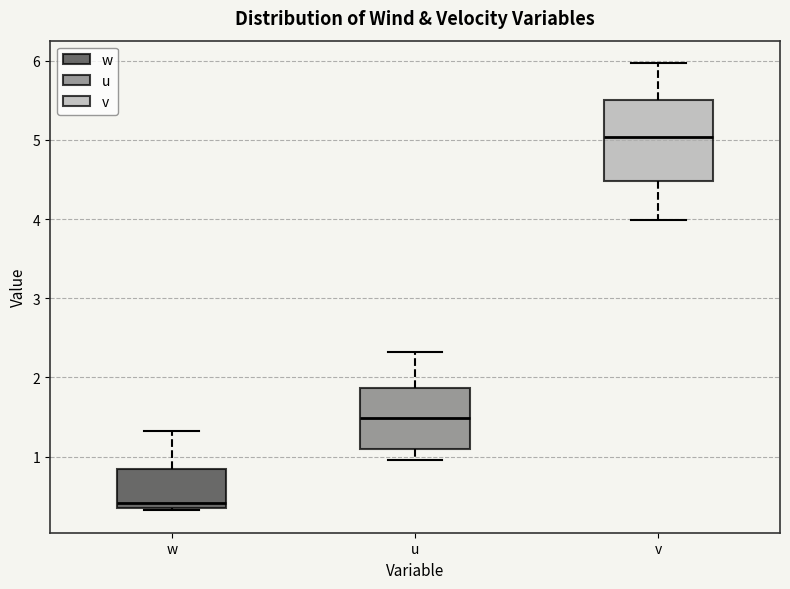

Reading left to right, read every box against the y-axis: the position of its median line, the range the box covers, and the ends of its whiskers. The values are not printed on the chart, so give them approximately, as read against the axis.

w: median 0.4 (just above the box's lower edge), box 0.4 to 0.8, whiskers 0.3 to 1.3
u: median 1.5, box 1.1 to 1.9, whiskers 1.0 to 2.3
v: median 5.0, box 4.5 to 5.5, whiskers 4.0 to 6.0